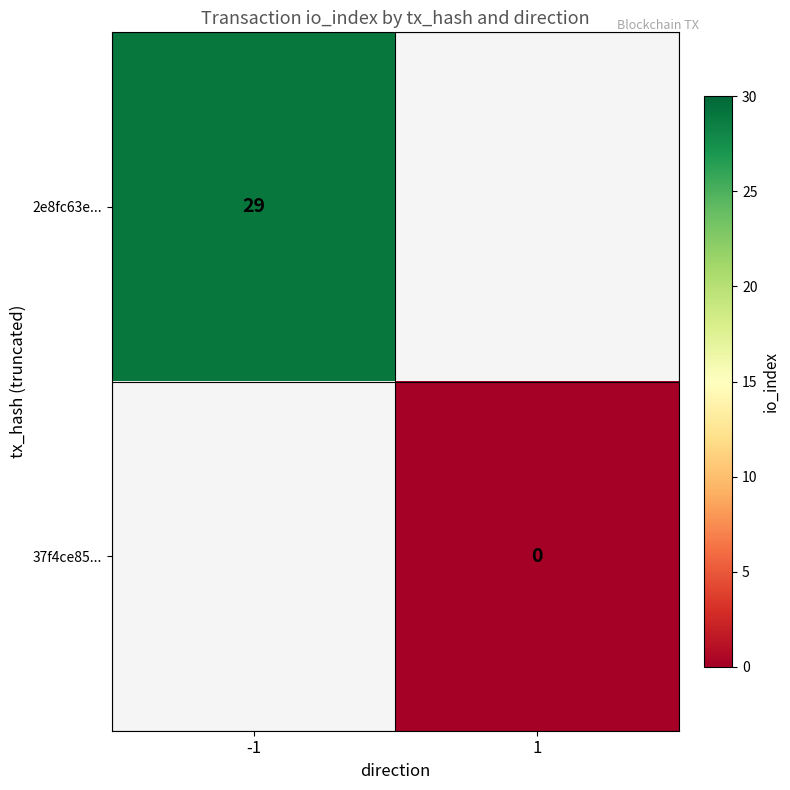

The value of 2e8fc63e... at -1 is 51.5. True or false?

False